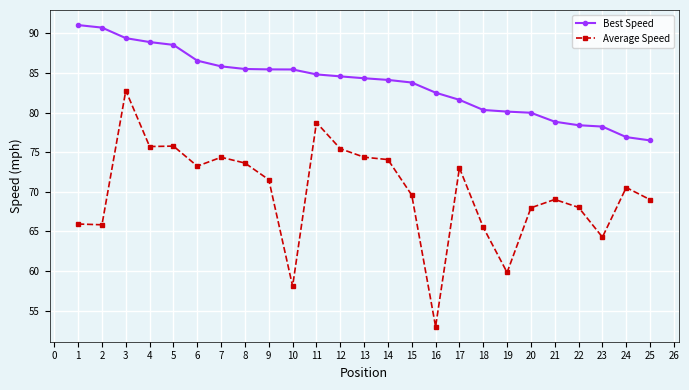

List the series in order of their peak value, lowest first.

Average Speed, Best Speed